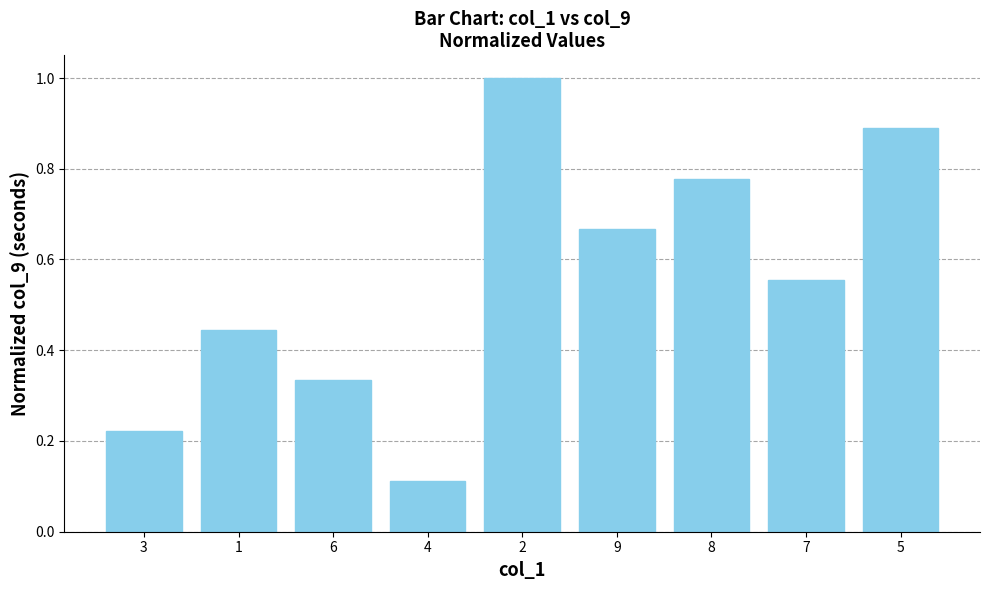

What is the sum of the values at 7 and 8?

1.3